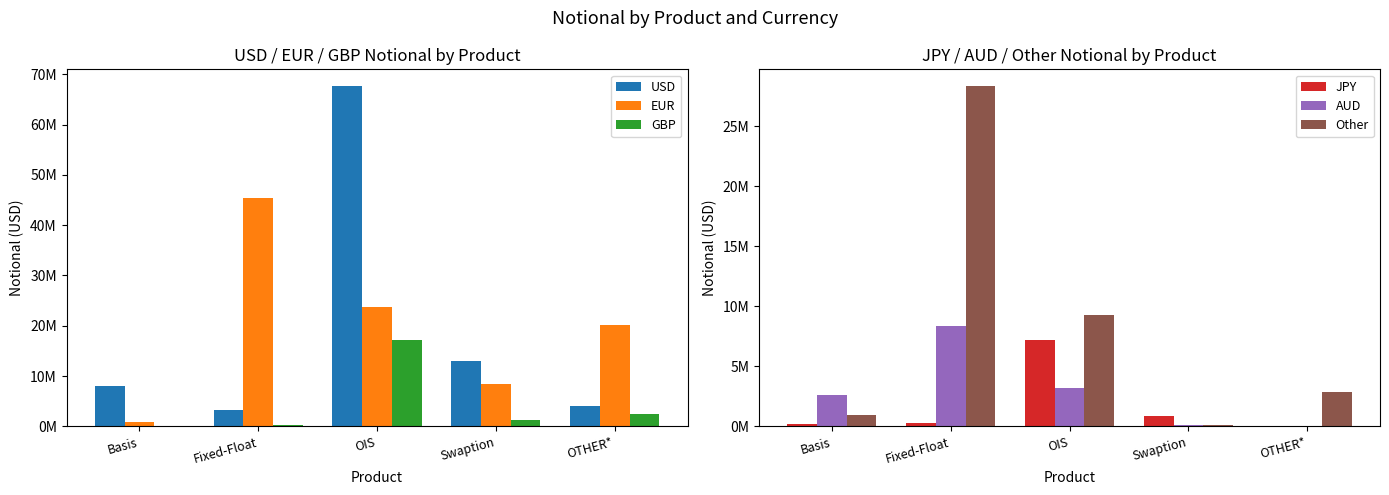

List the labels in order of USD value, smallest first.

Fixed-Float, OTHER*, Basis, Swaption, OIS